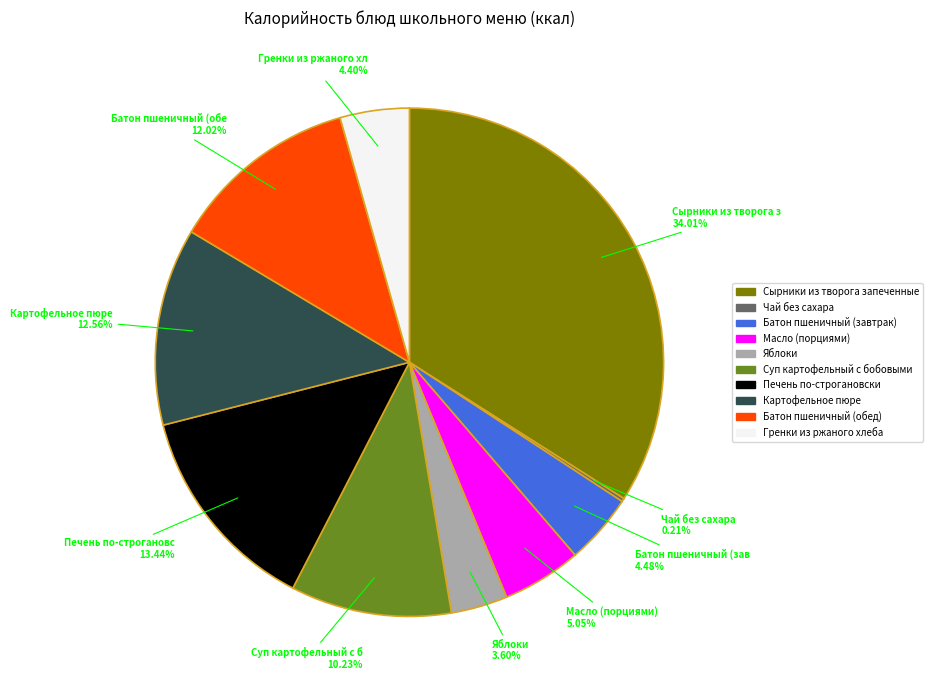

Is there any slice that represents more than half of the pie?

No